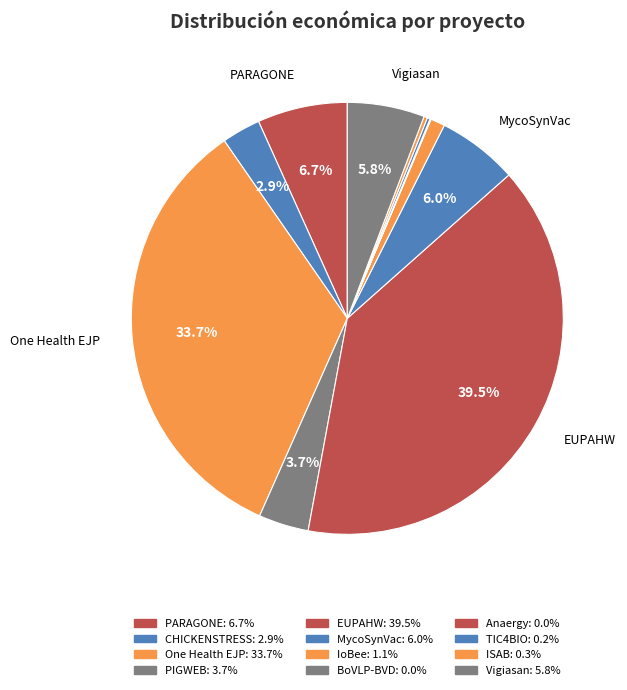

What is the total percentage of ISAB and Vigiasan?

6.0%